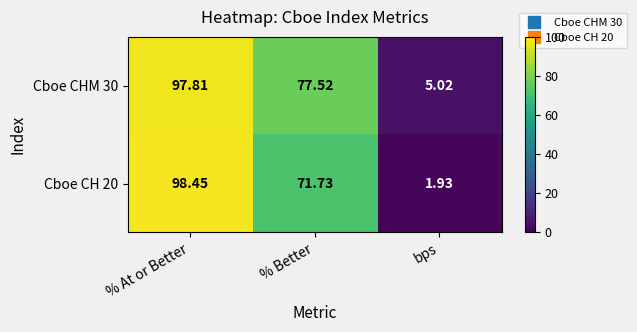

How many data points in Cboe CH 20 are above 71?

2